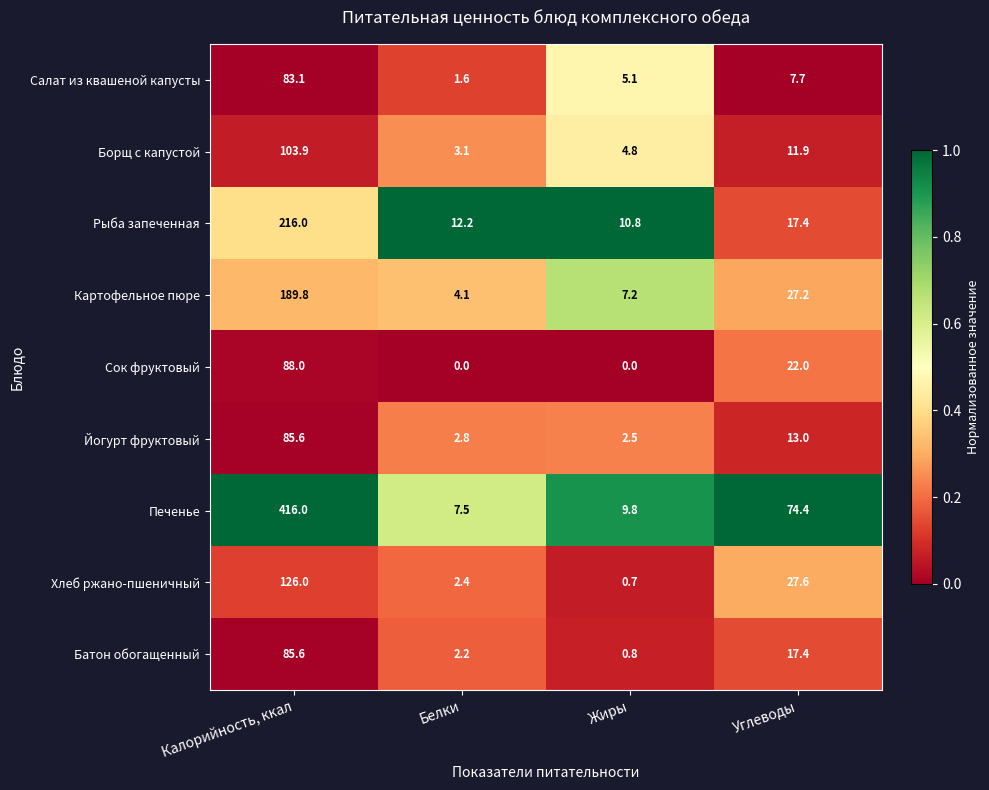

The Салат из квашеной капусты series shows 4.1 at Углеводы. True or false?

False